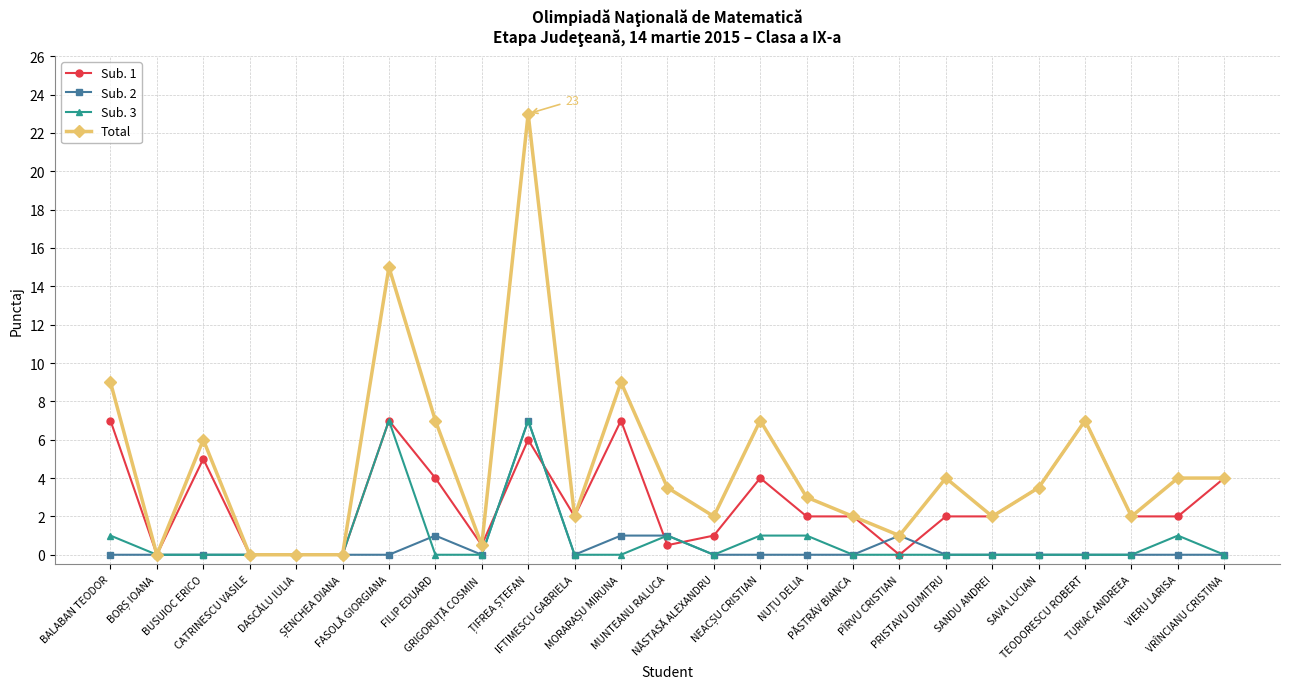

At how many categories does at least one series exceed 12?

2